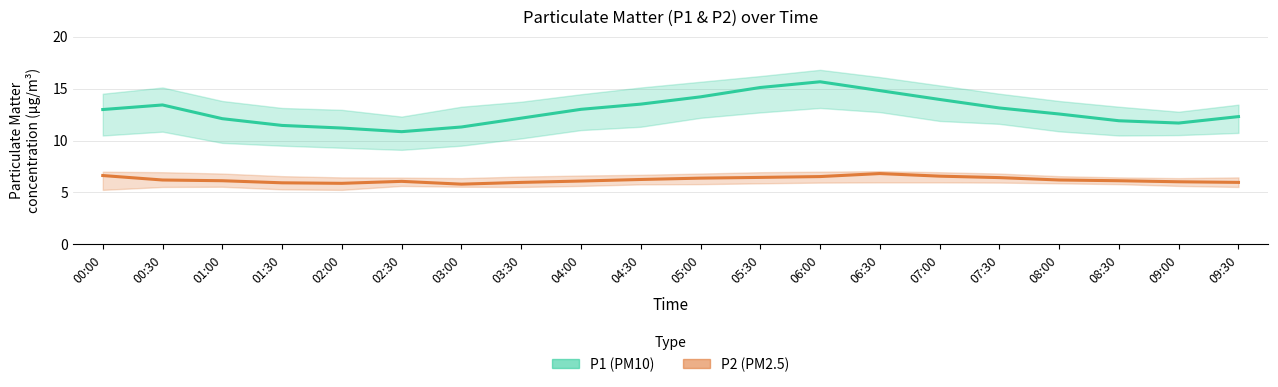

Between 00:00 and 02:30, which series saw the biggest shift?

P1 (PM10)